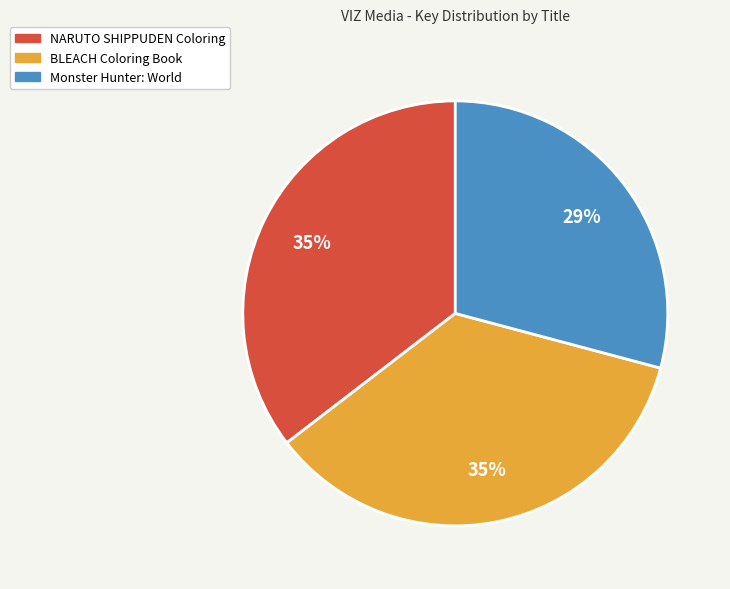

Which category has the smallest portion of the pie?

Monster Hunter: World